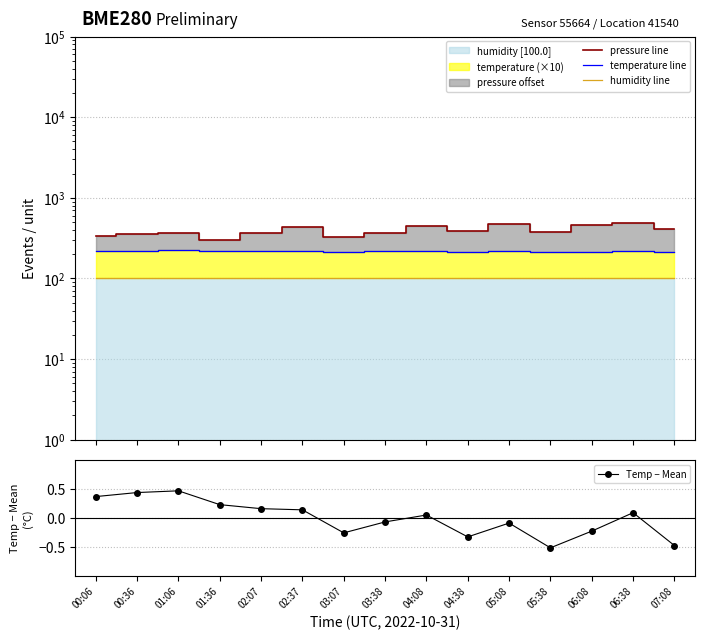

The value of temperature line at 02:37 is 218.9. True or false?

True